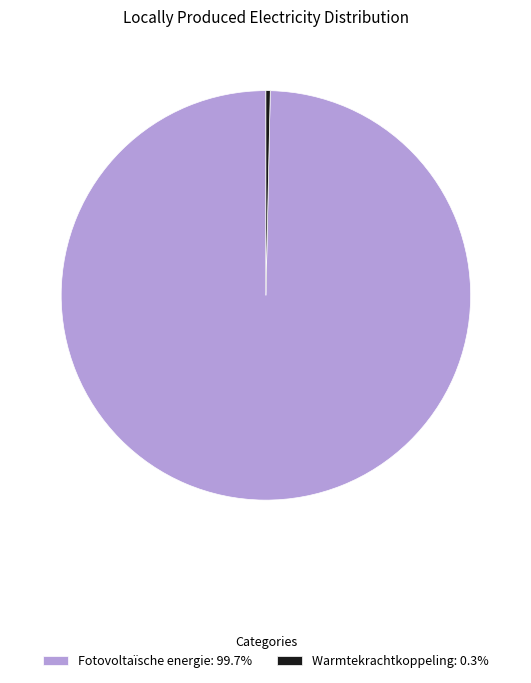

Is Fotovoltaïsche energie: 99.7% the majority of the pie?

Yes